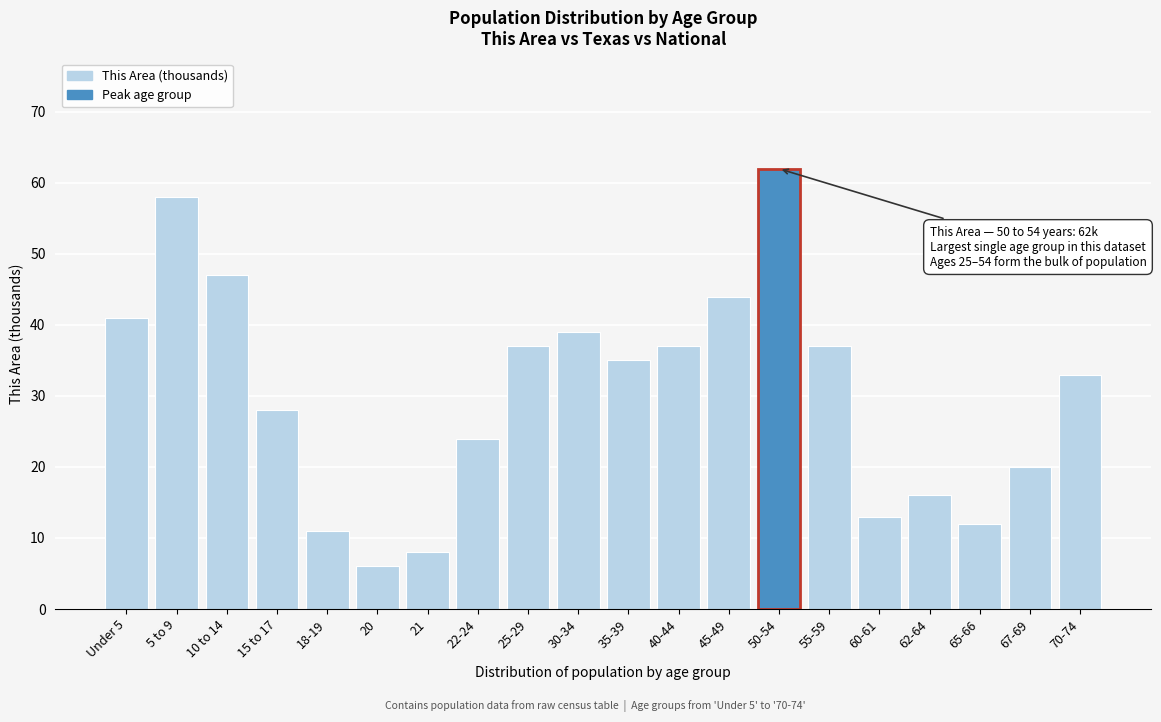

Reading left to right, what are all the values shown in this chart?

Under 5=41	5 to 9=58	10 to 14=47	15 to 17=28	18-19=11	20=6	21=8	22-24=24	25-29=37	30-34=39	35-39=35	40-44=37	45-49=44	50-54=62	55-59=37	60-61=13	62-64=16	65-66=12	67-69=20	70-74=33